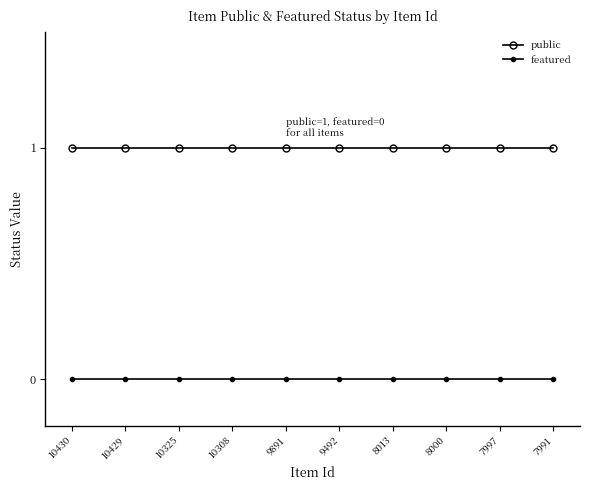

At 7991, list the series in order from smallest to largest.

featured, public